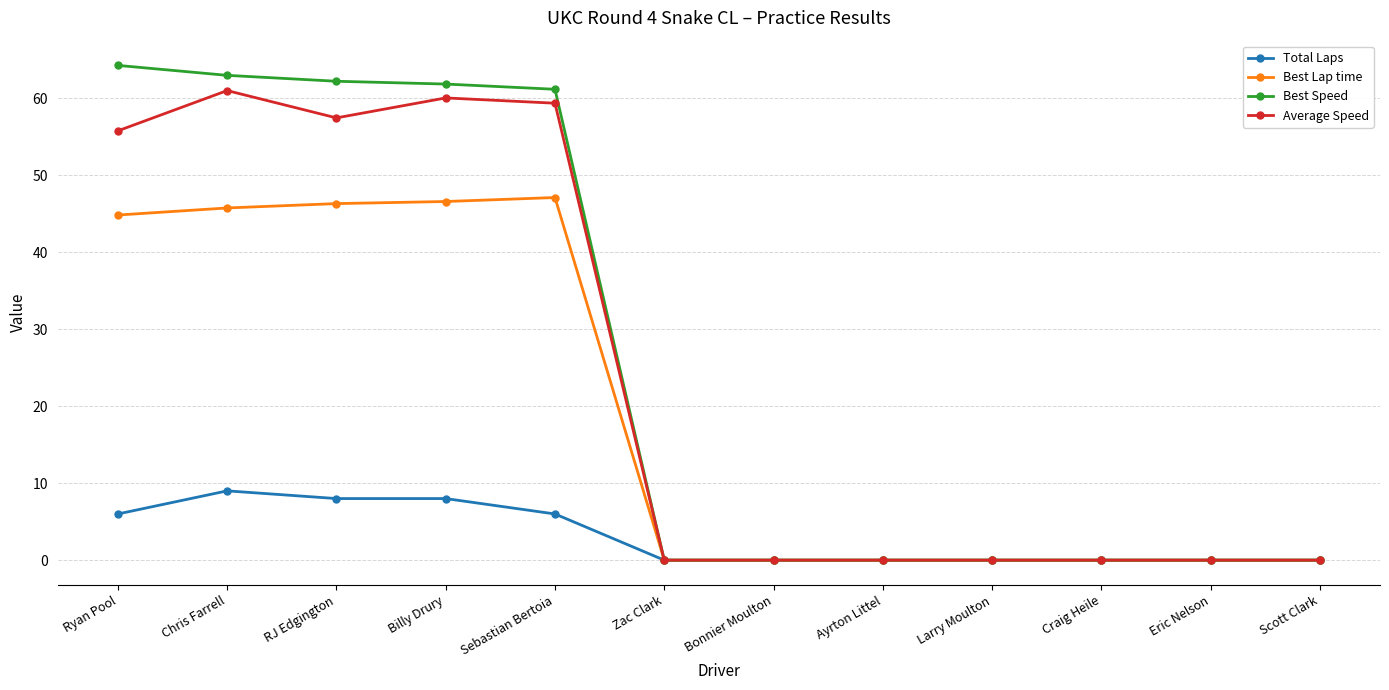

How many categories are shown in the chart?

12